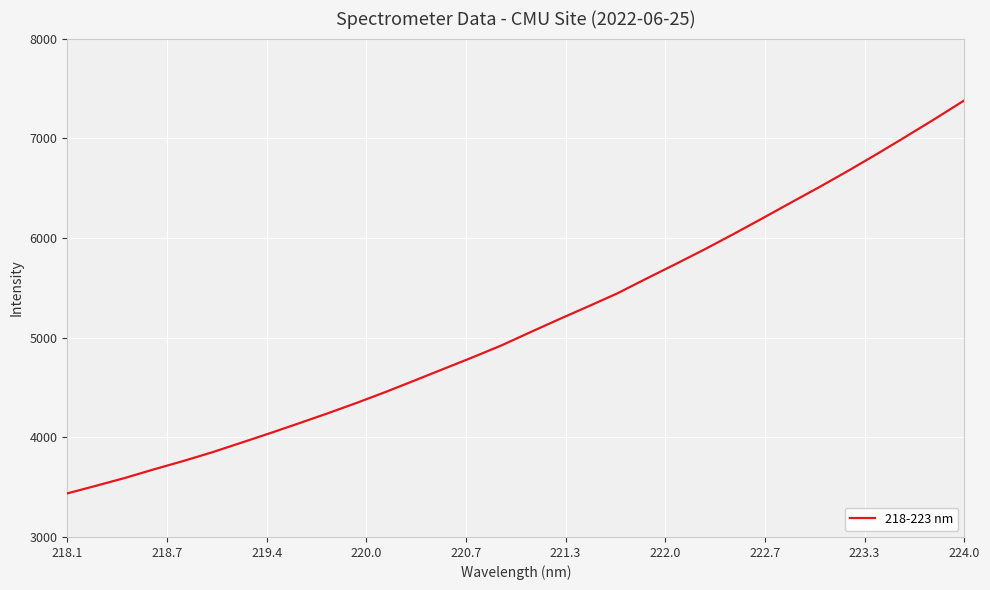

What is the difference between the maximum and minimum values?

3942.6